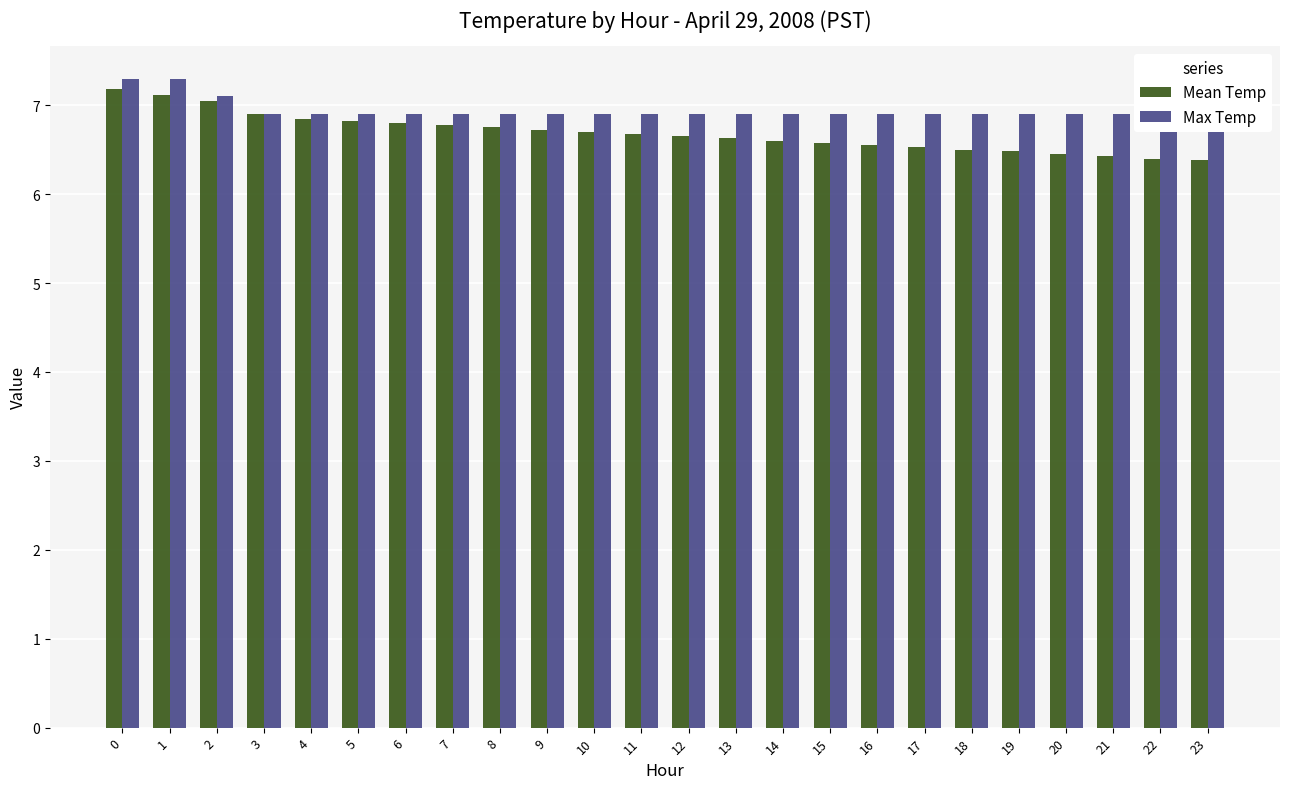

Rank the series at 10 from lowest to highest value.

Mean Temp, Max Temp